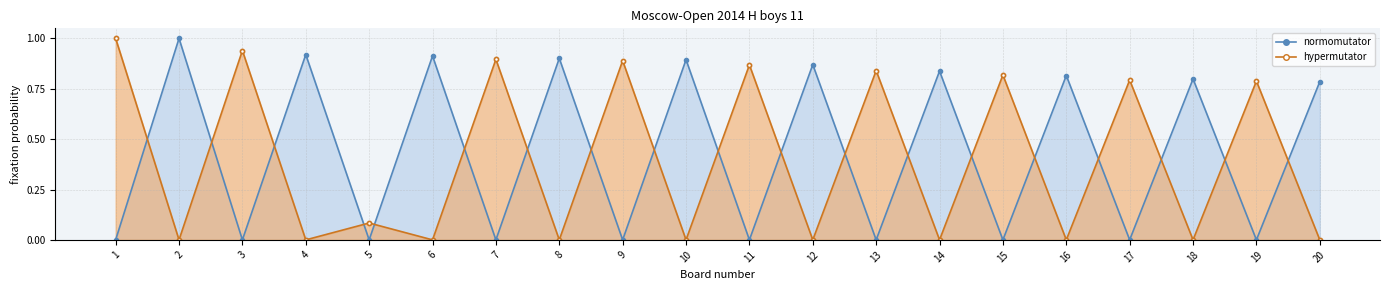

In normomutator, how many points are lower than both neighbors (excluding endpoints)?

9